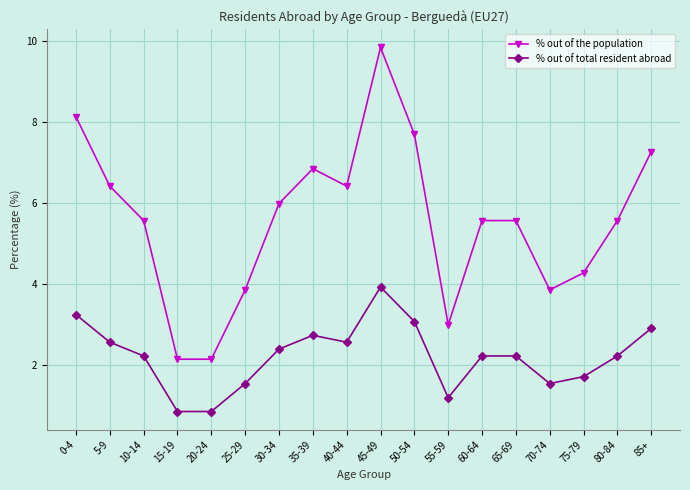

Does the chart have visible grid lines?

Yes